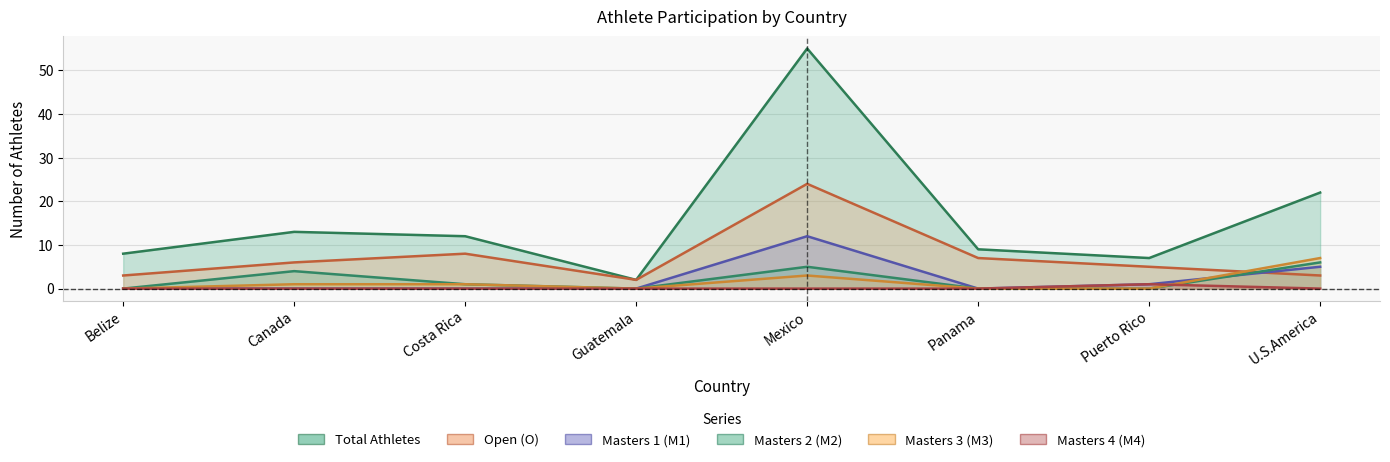

Which series has the largest total across all categories?

Total Athletes